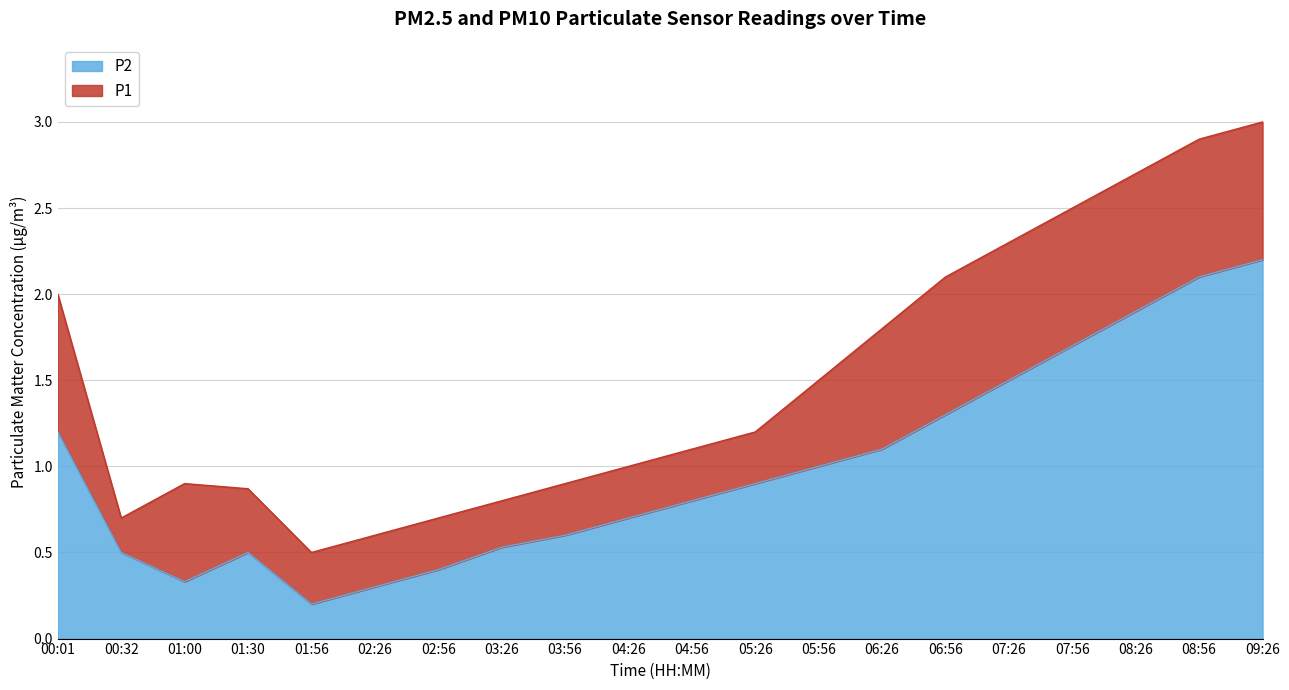

True or false: P2 has a value of 0.7 at 01:30.

False